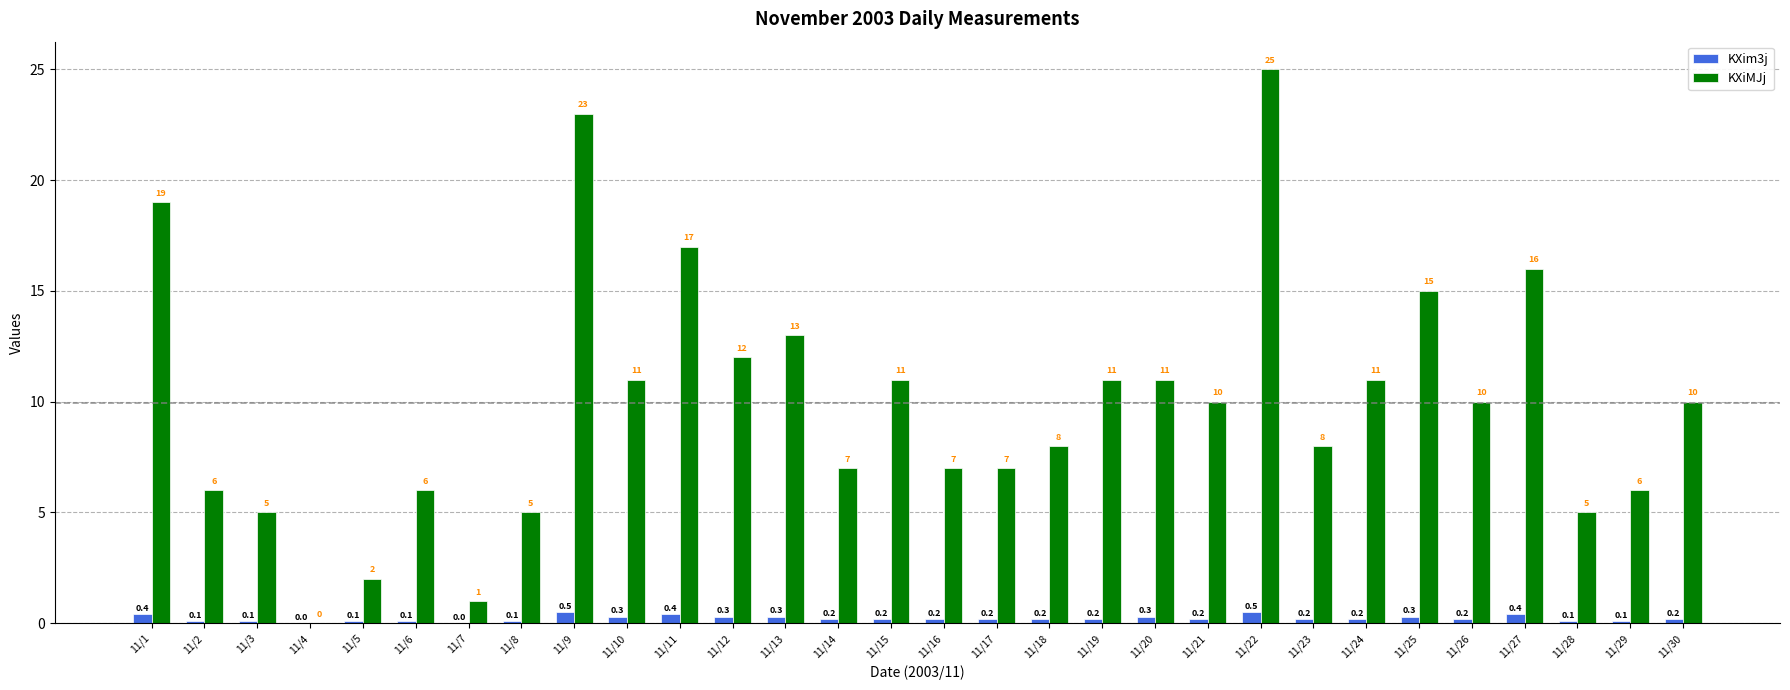

At which category does the chart reach its peak across all series?

11/22